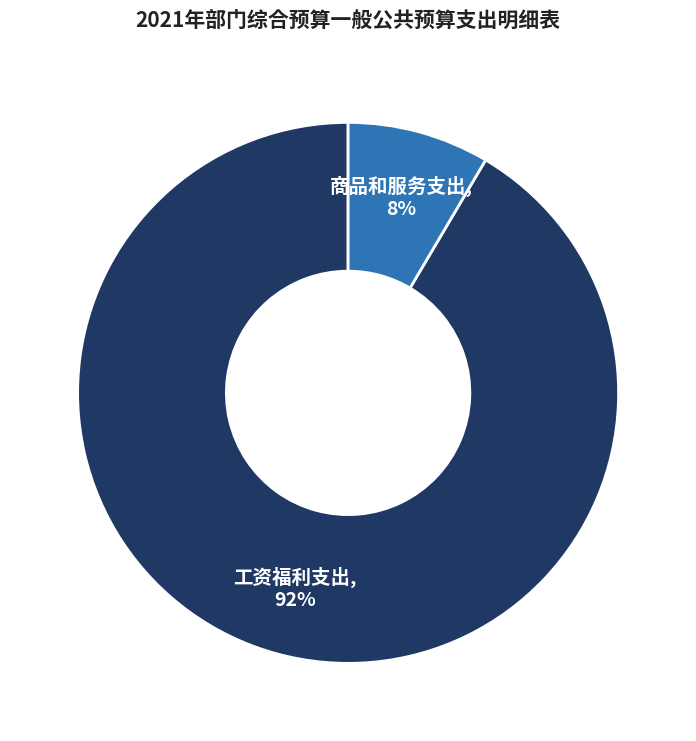

Which slice is the largest?

工资福利支出